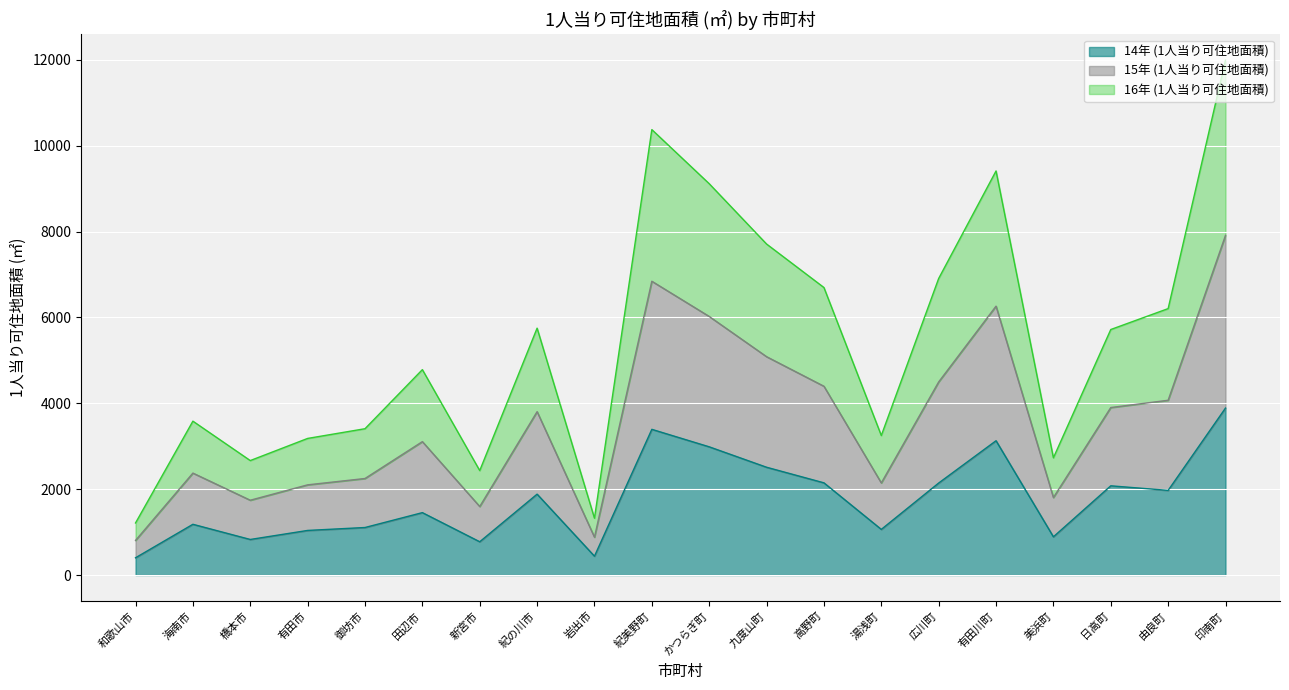

How many lines are shown in the chart?

3